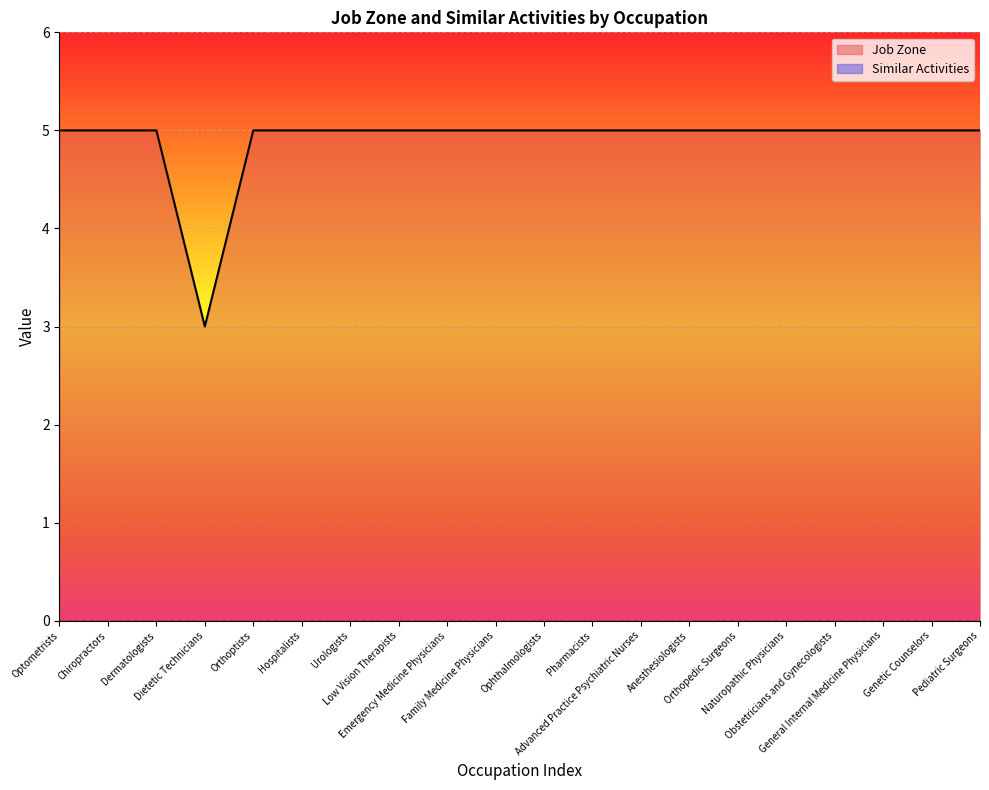

What position from the left is Hospitalists?

6